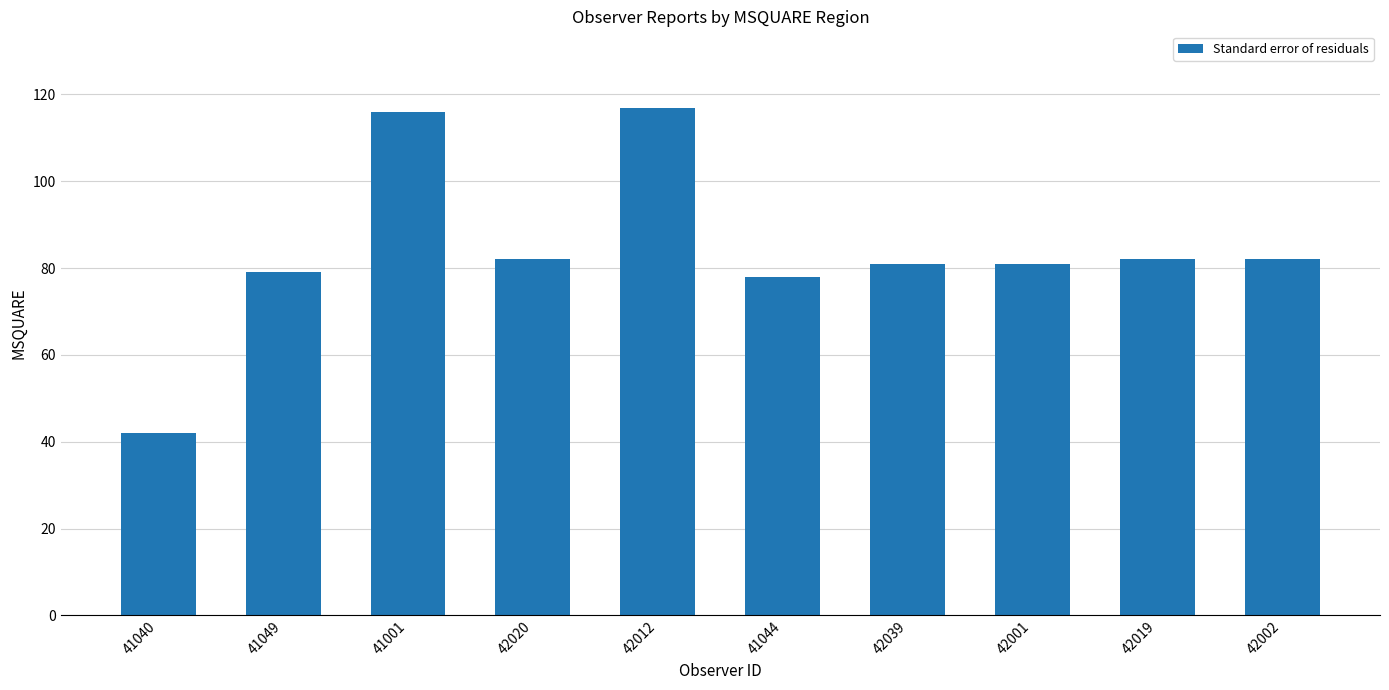

What is the maximum value shown in the chart?

117